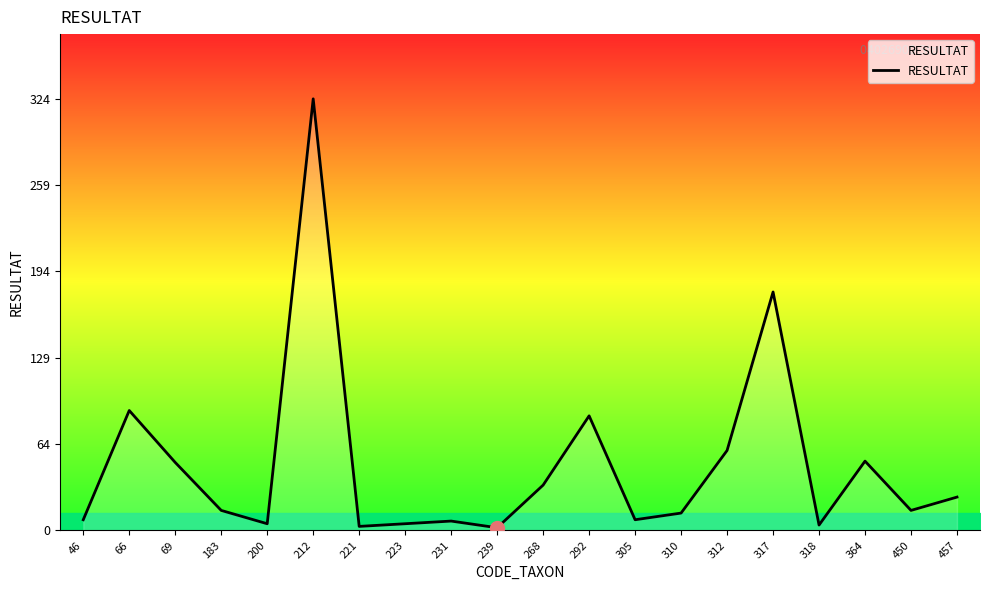

Which has a higher value, 66 or 46?

66